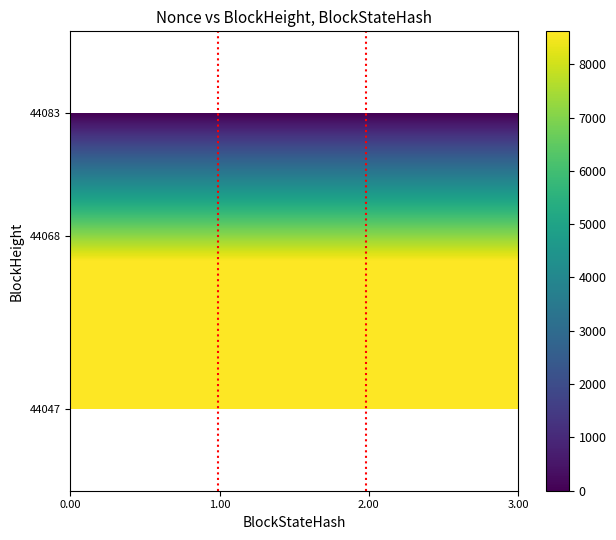

Reading right to left, list all the values displayed in this chart.

44083: 2=0	1=0	0=0
44068: 2=8618	1=8618	0=8618
44047: 2=8615	1=8615	0=8615